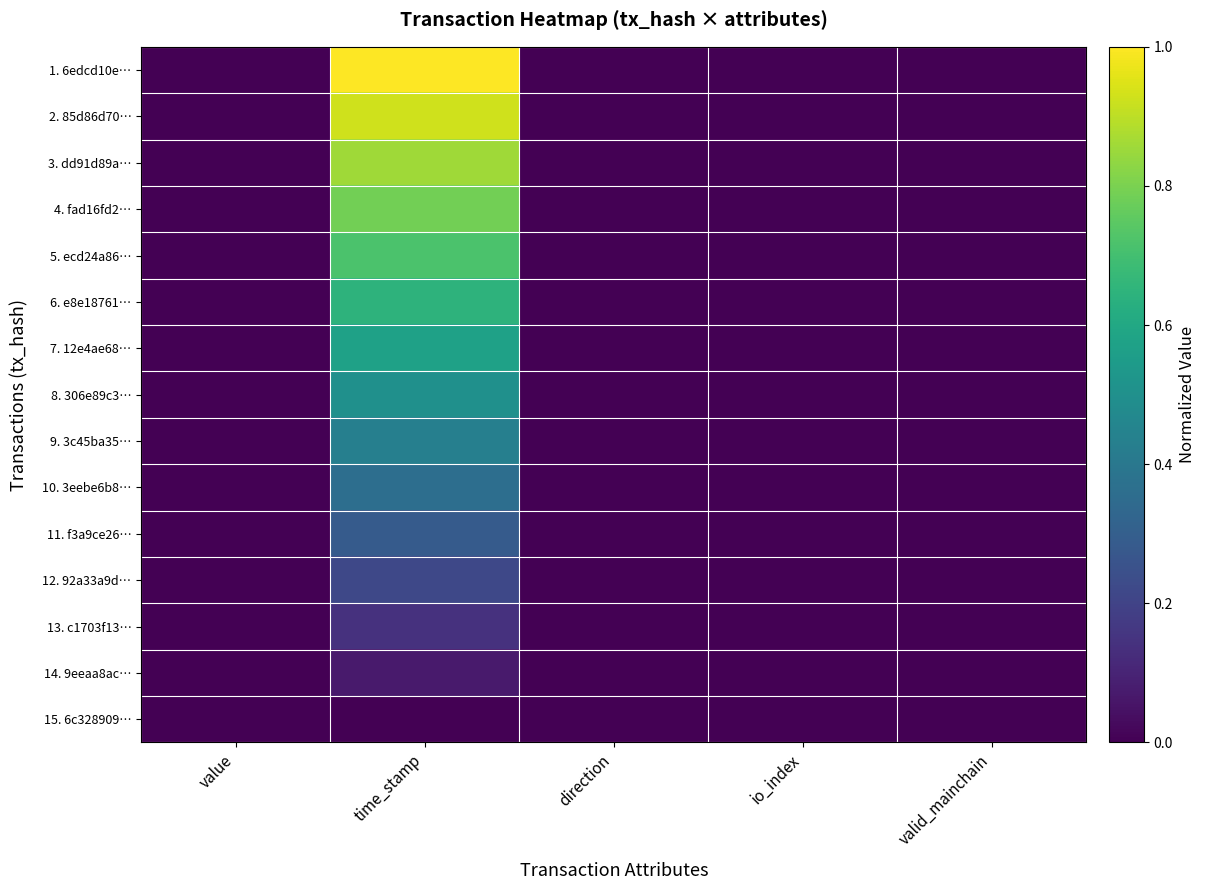

Reading right to left, list all the values displayed in this chart.

1. 6edcd10e…: valid_mainchain=0.0	io_index=0.0	direction=0.0	time_stamp=1.0	value=0.0
2. 85d86d70…: valid_mainchain=0.0	io_index=0.0	direction=0.0	time_stamp=0.9	value=0.0
3. dd91d89a…: valid_mainchain=0.0	io_index=0.0	direction=0.0	time_stamp=0.9	value=0.0
4. fad16fd2…: valid_mainchain=0.0	io_index=0.0	direction=0.0	time_stamp=0.8	value=0.0
5. ecd24a86…: valid_mainchain=0.0	io_index=0.0	direction=0.0	time_stamp=0.7	value=0.0
6. e8e18761…: valid_mainchain=0.0	io_index=0.0	direction=0.0	time_stamp=0.6	value=0.0
7. 12e4ae68…: valid_mainchain=0.0	io_index=0.0	direction=0.0	time_stamp=0.6	value=0.0
8. 306e89c3…: valid_mainchain=0.0	io_index=0.0	direction=0.0	time_stamp=0.5	value=0.0
9. 3c45ba35…: valid_mainchain=0.0	io_index=0.0	direction=0.0	time_stamp=0.4	value=0.0
10. 3eebe6b8…: valid_mainchain=0.0	io_index=0.0	direction=0.0	time_stamp=0.4	value=0.0
11. f3a9ce26…: valid_mainchain=0.0	io_index=0.0	direction=0.0	time_stamp=0.3	value=0.0
12. 92a33a9d…: valid_mainchain=0.0	io_index=0.0	direction=0.0	time_stamp=0.2	value=0.0
13. c1703f13…: valid_mainchain=0.0	io_index=0.0	direction=0.0	time_stamp=0.1	value=0.0
14. 9eeaa8ac…: valid_mainchain=0.0	io_index=0.0	direction=0.0	time_stamp=0.1	value=0.0
15. 6c328909…: valid_mainchain=0.0	io_index=0.0	direction=0.0	time_stamp=0.0	value=0.0